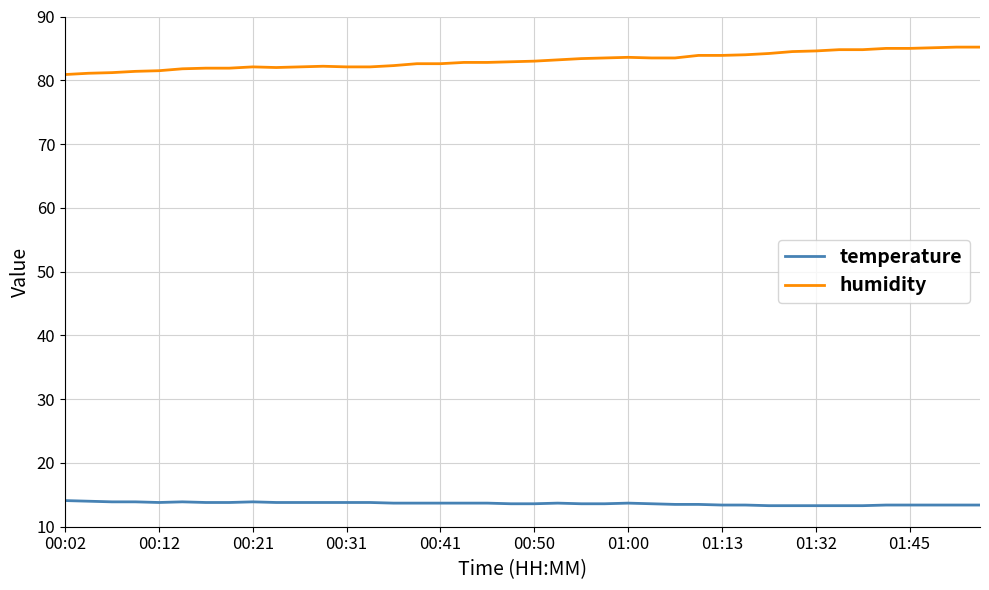

List the series in order of their overall mean, highest first.

humidity, temperature